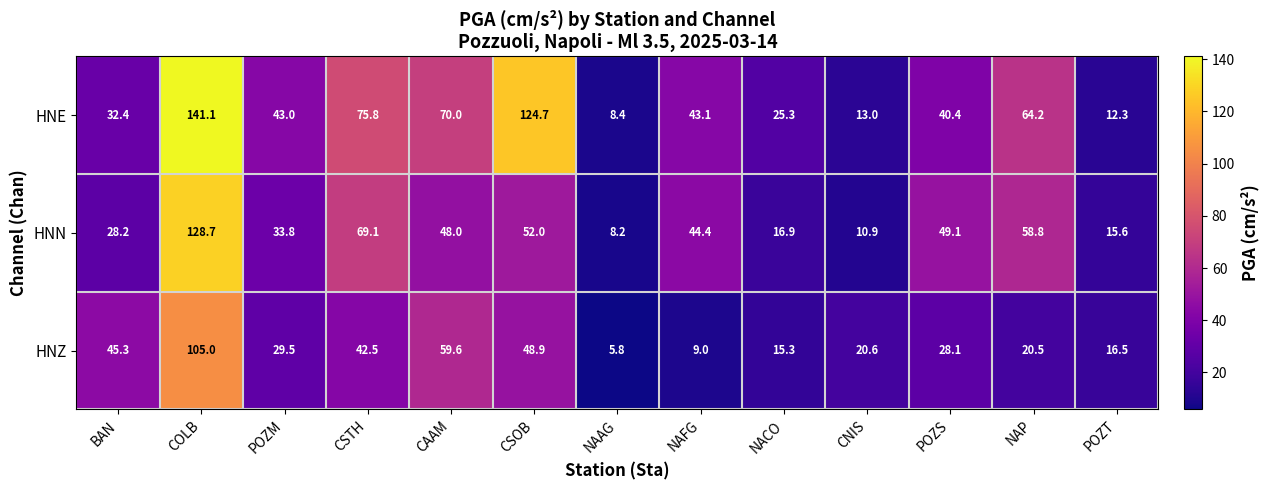

Which series has the largest total across all categories?

HNE